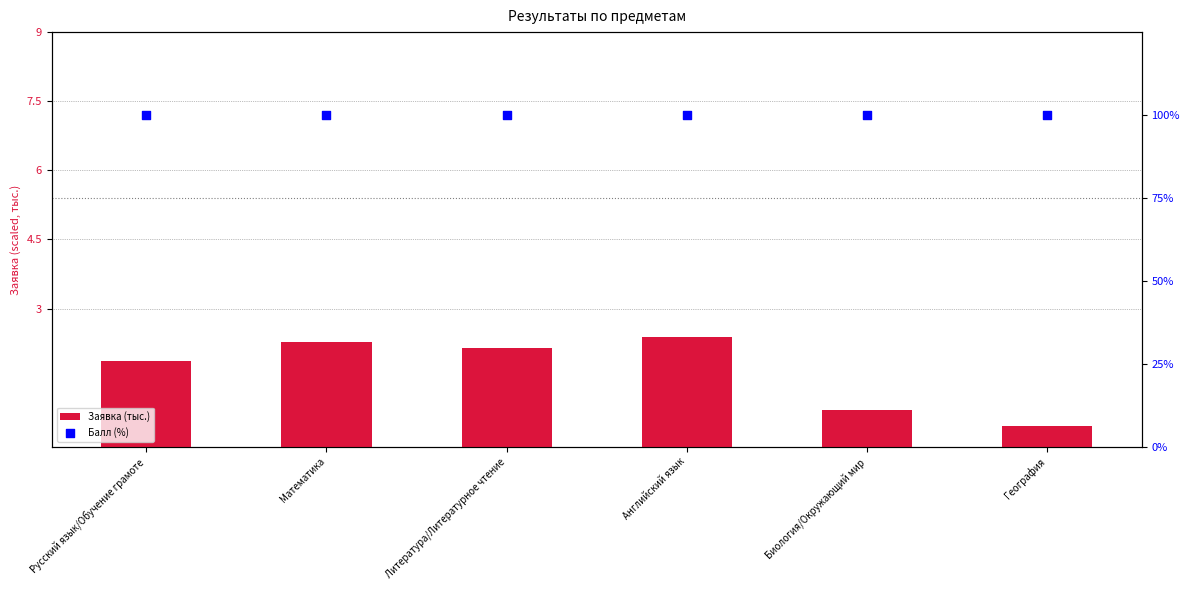

Which series contains the highest Y value?

Балл (%)